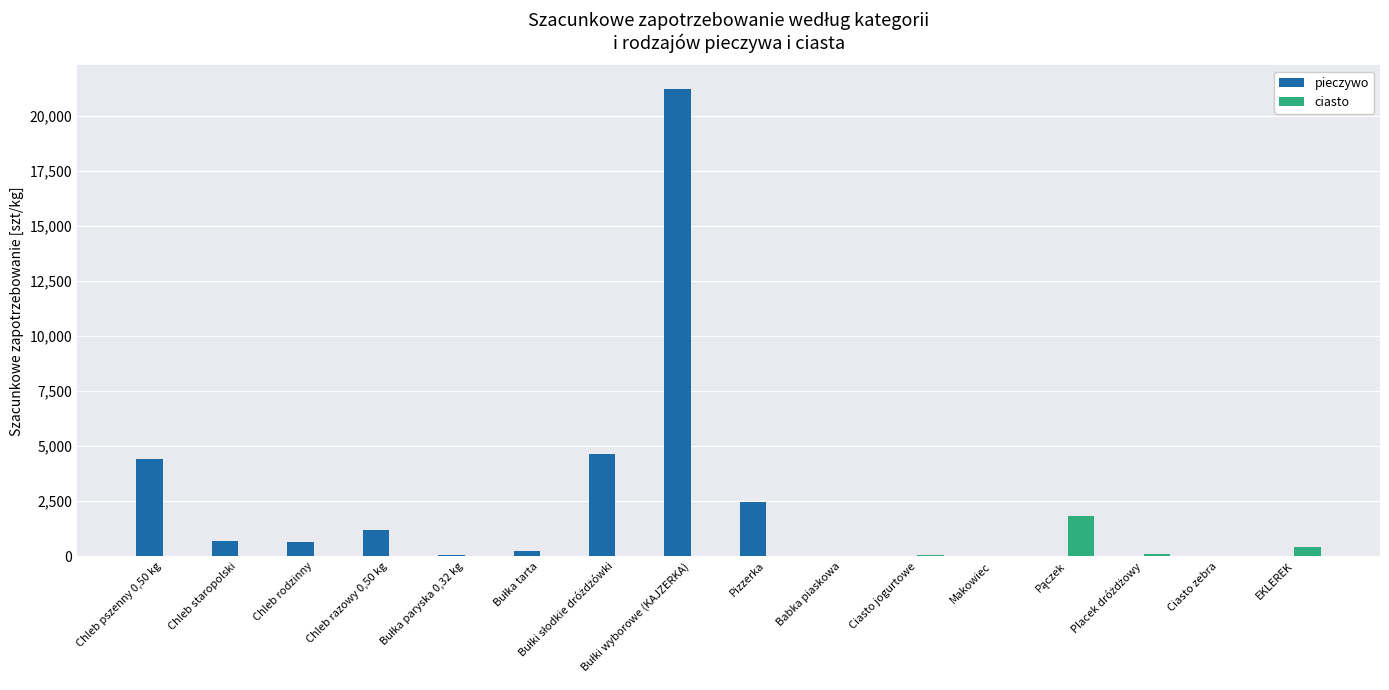

Which series has the largest total across all categories?

pieczywo